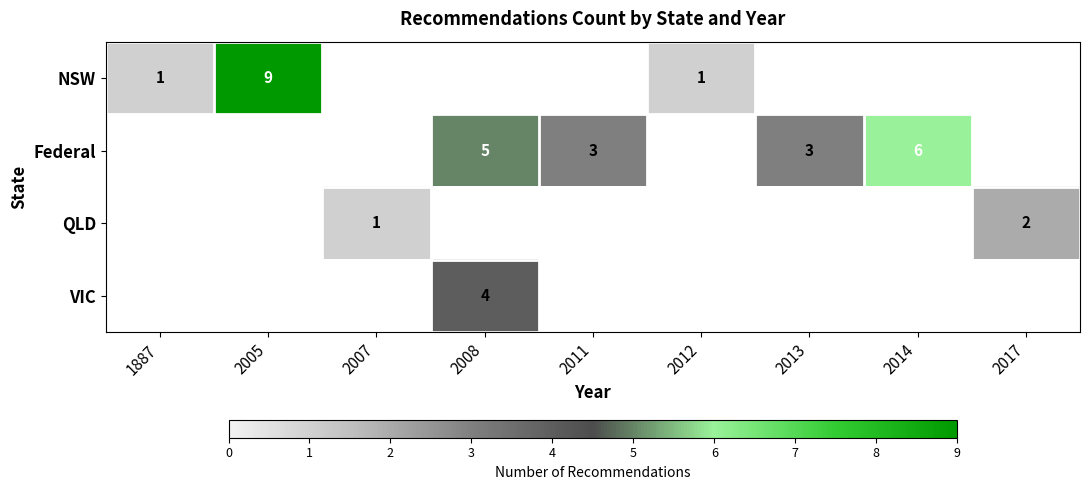

What is the minimum value shown in the chart?

1.0